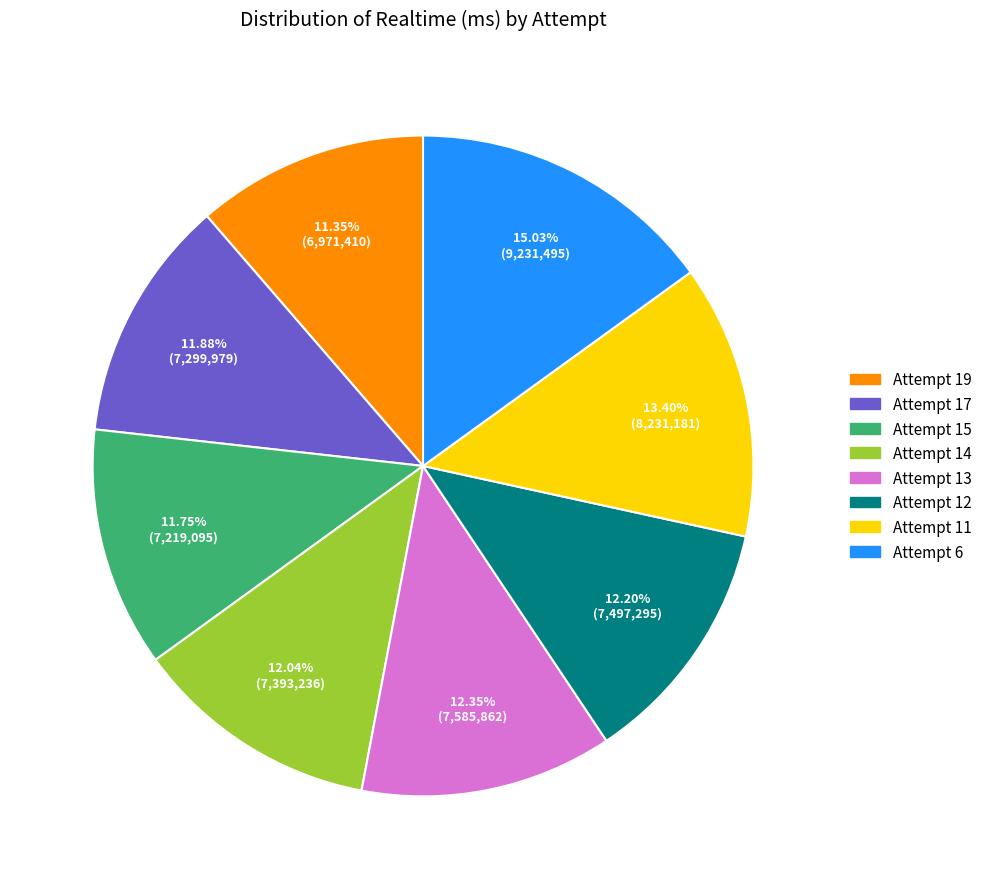

To the nearest percent, what is the average slice percentage?

12%